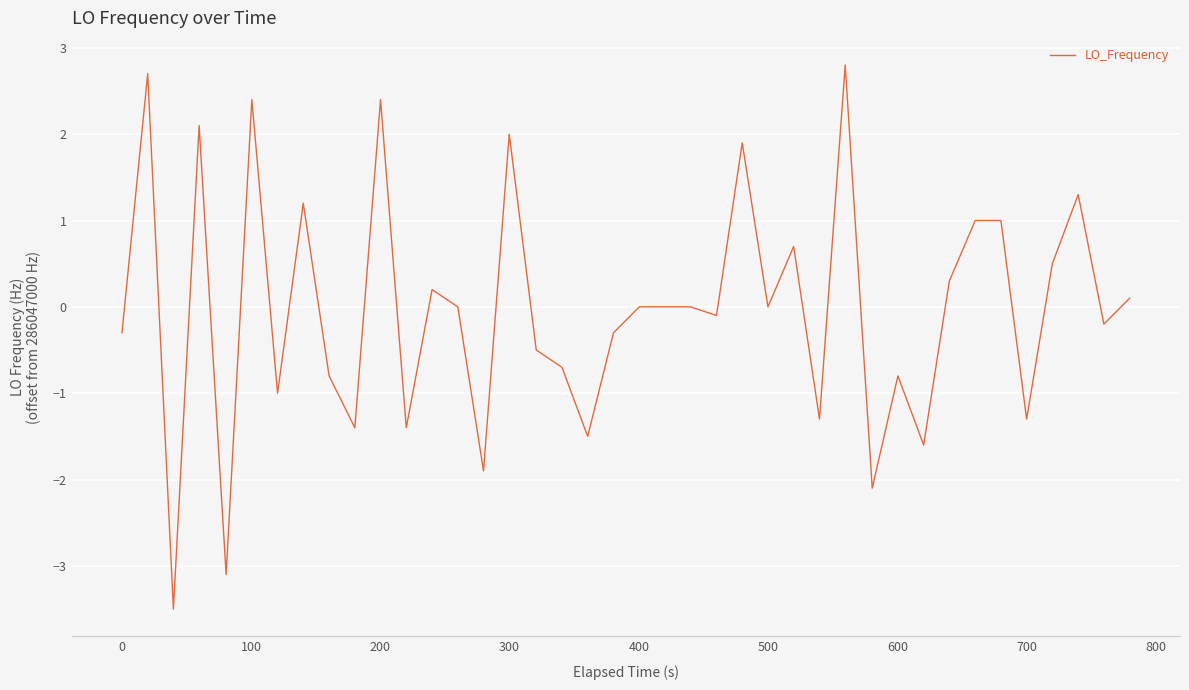

How many lines are shown in the chart?

1